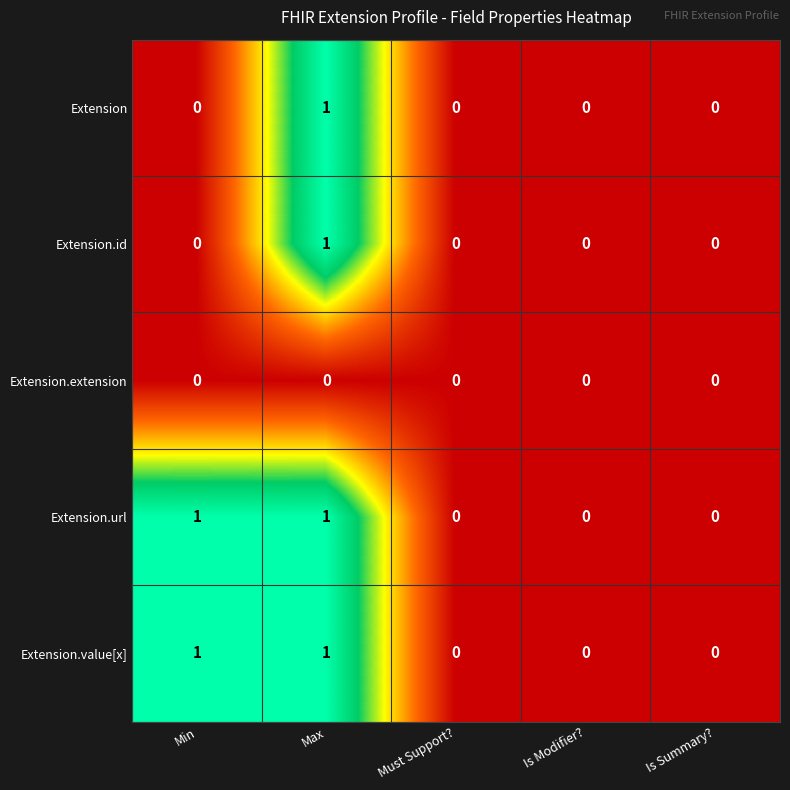

At which category is the sum across all series the highest?

Max